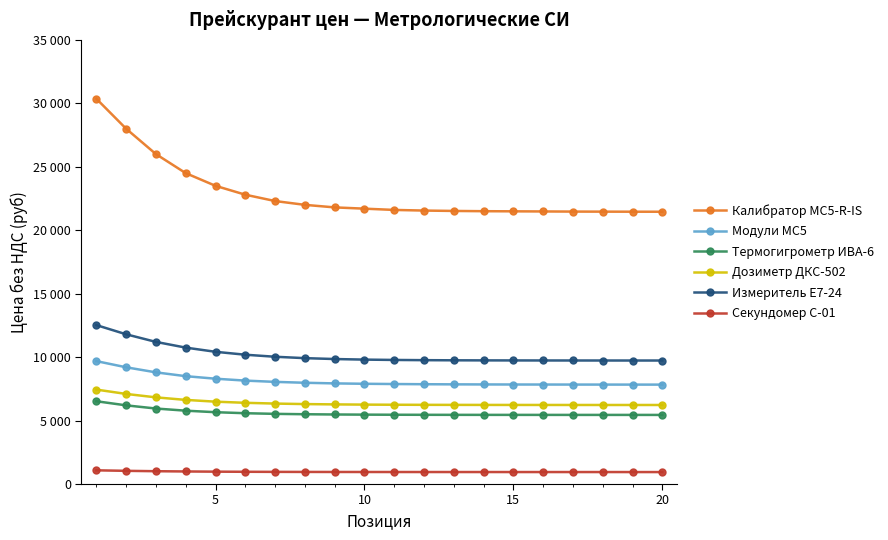

True or false: Калибратор МС5-R-IS and Секундомер С-01 cross at least once.

False